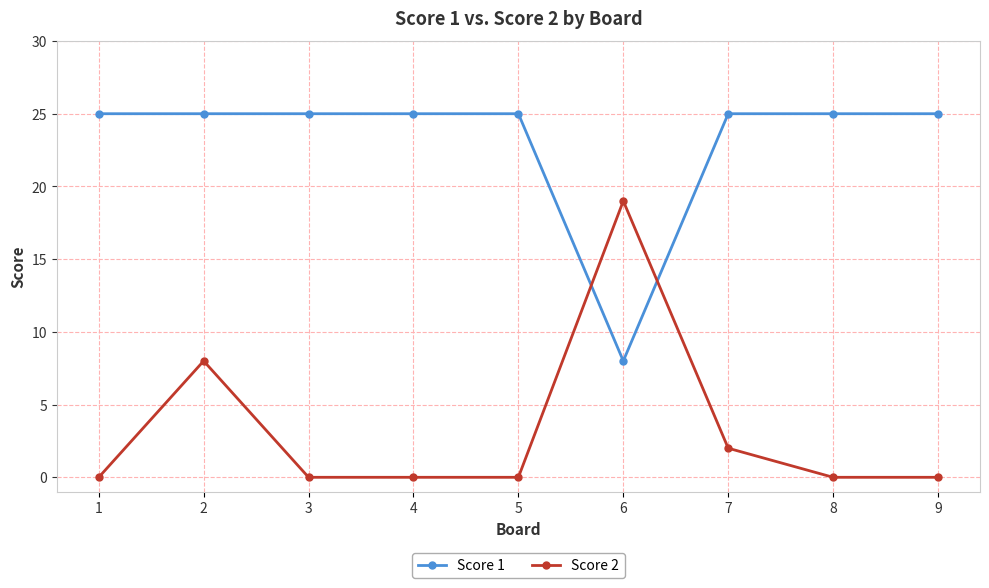

Count the Score 2 values in the range 0 to 2.

7